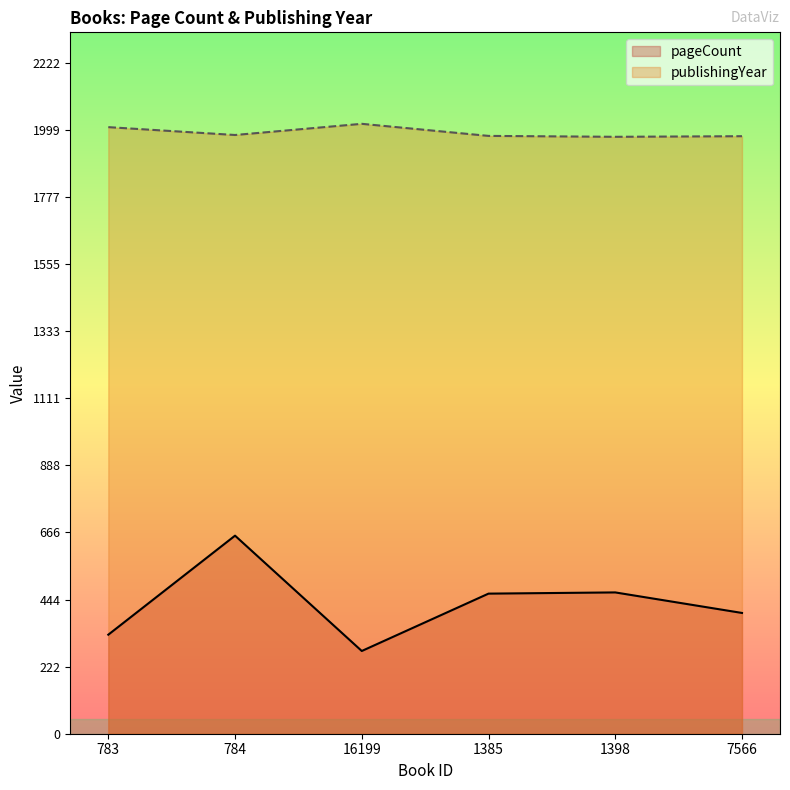

Rank the series at 16199 from lowest to highest value.

pageCount, publishingYear